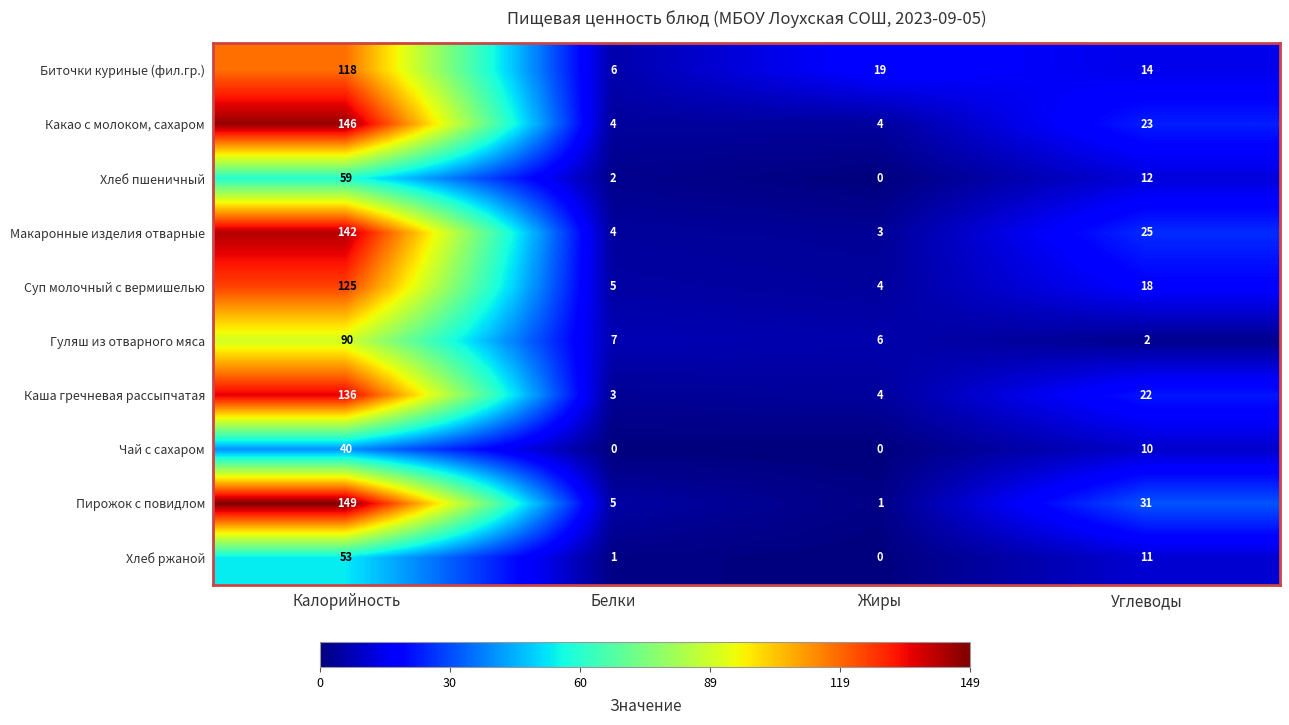

The Хлеб пшеничный series shows 2 at Белки. True or false?

True